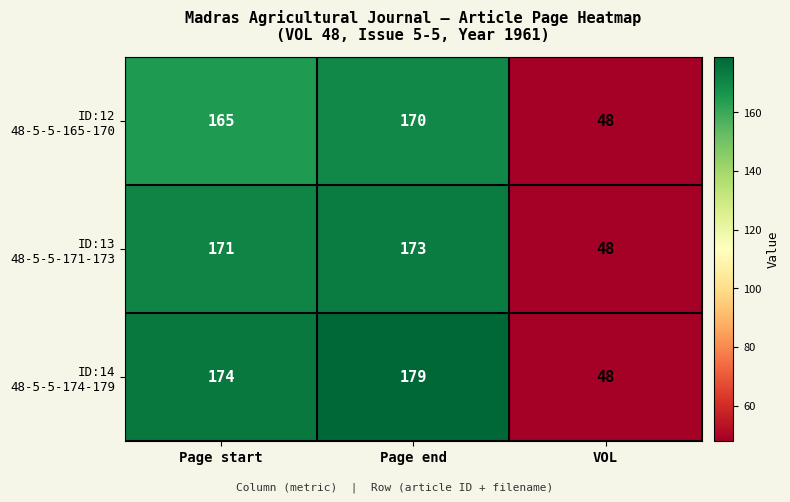

What is the total value across all series at VOL?

144